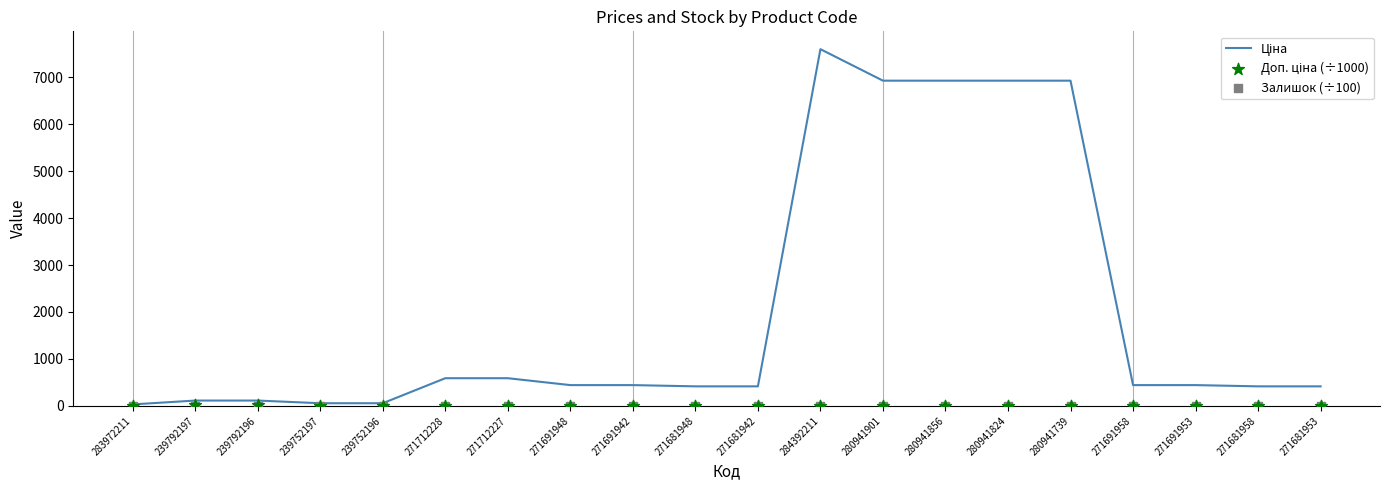

Is the value of Залишок (÷100) at 271691942 greater than the value of Доп. ціна (÷1000) at 239792196?

No